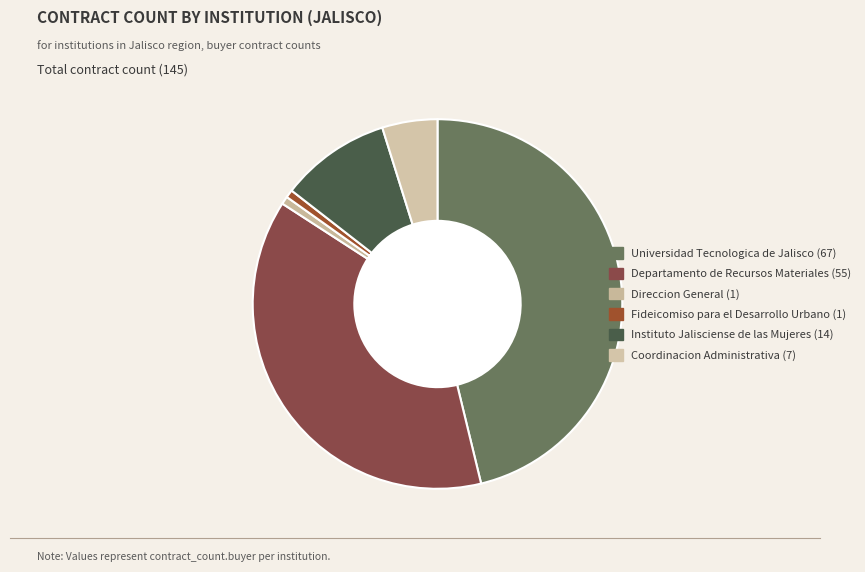

Count the number of slices in the pie.

6